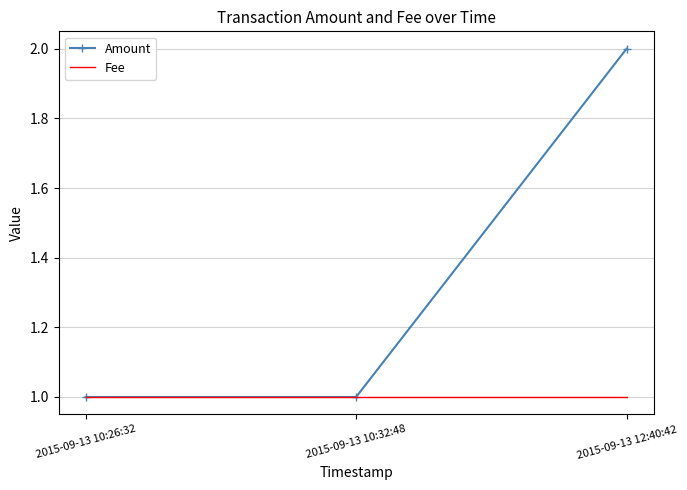

Which series has the largest total across all categories?

Amount